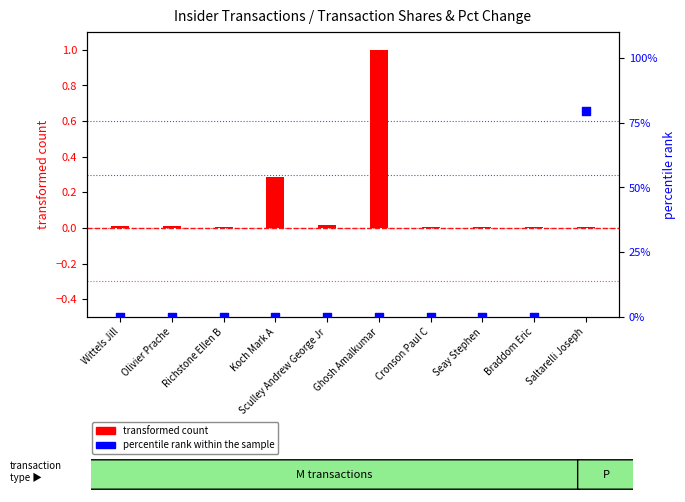

Which series has the largest Y range (max minus min)?

percentile rank within the sample